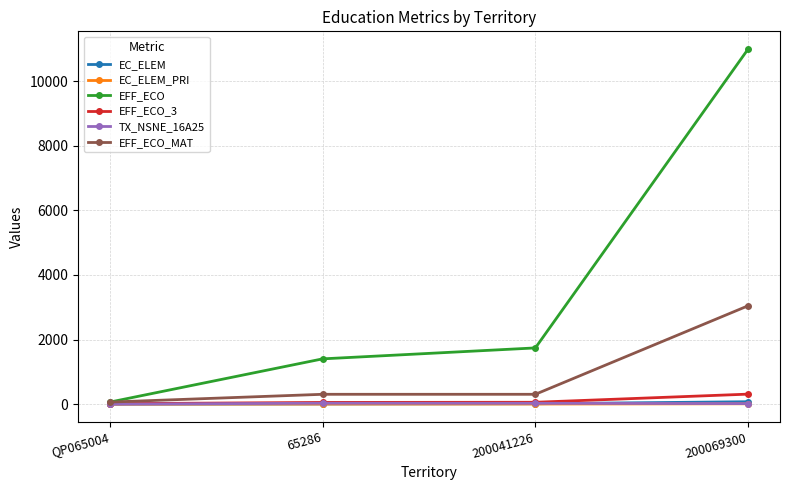

Between QP065004 and 200069300, which series saw the biggest shift?

EFF_ECO